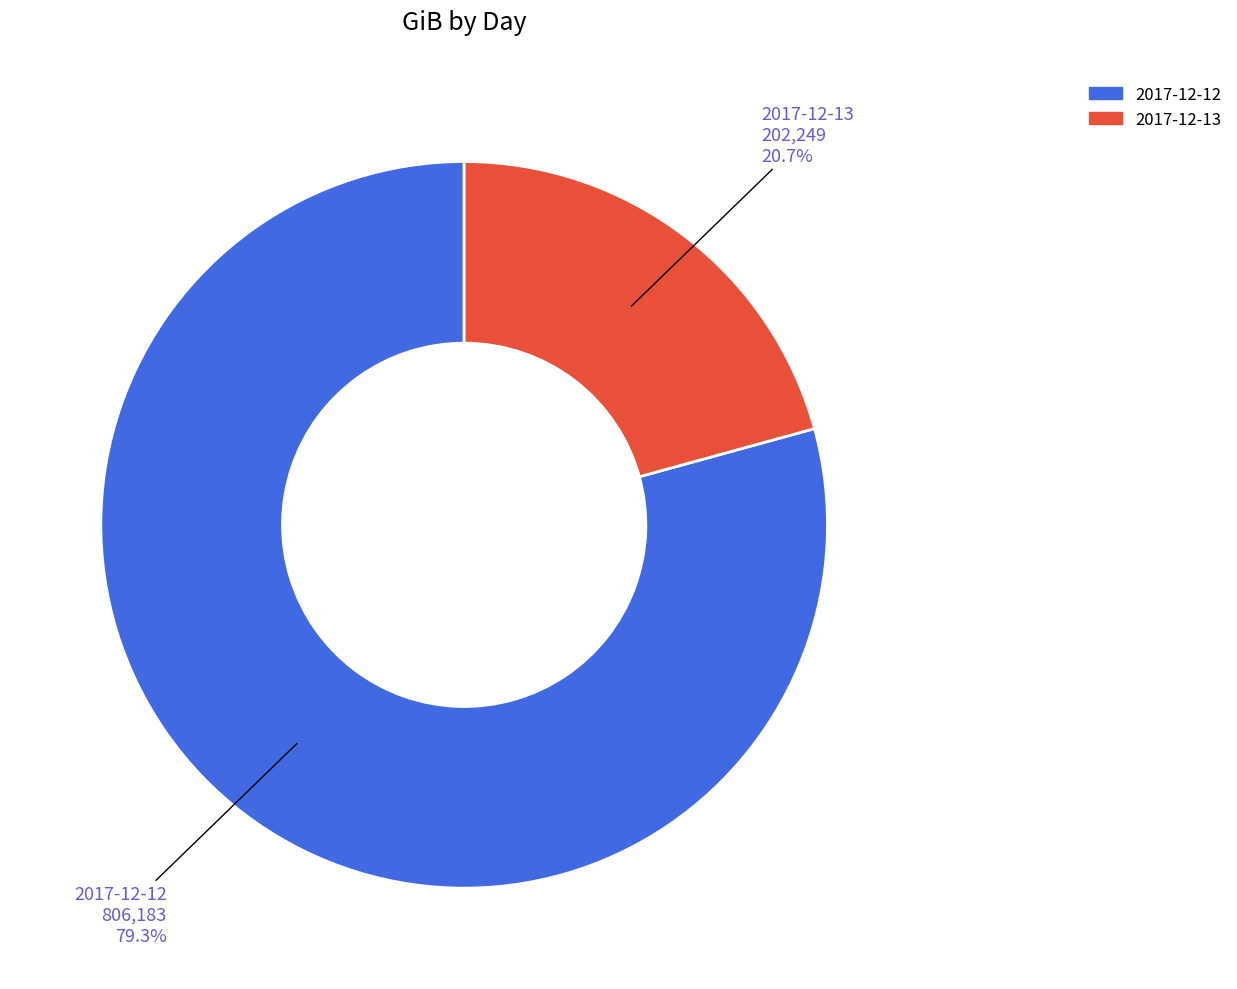

To the nearest percent, what percentage of the pie is 2017-12-12?

79%